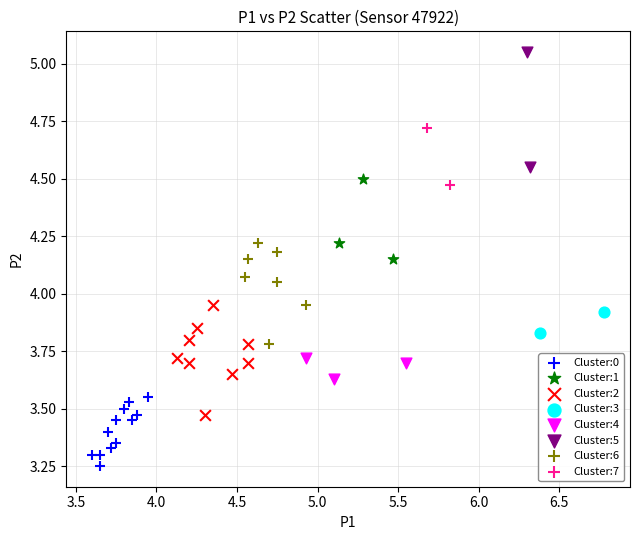

Which series contains the lowest Y value?

Cluster:0